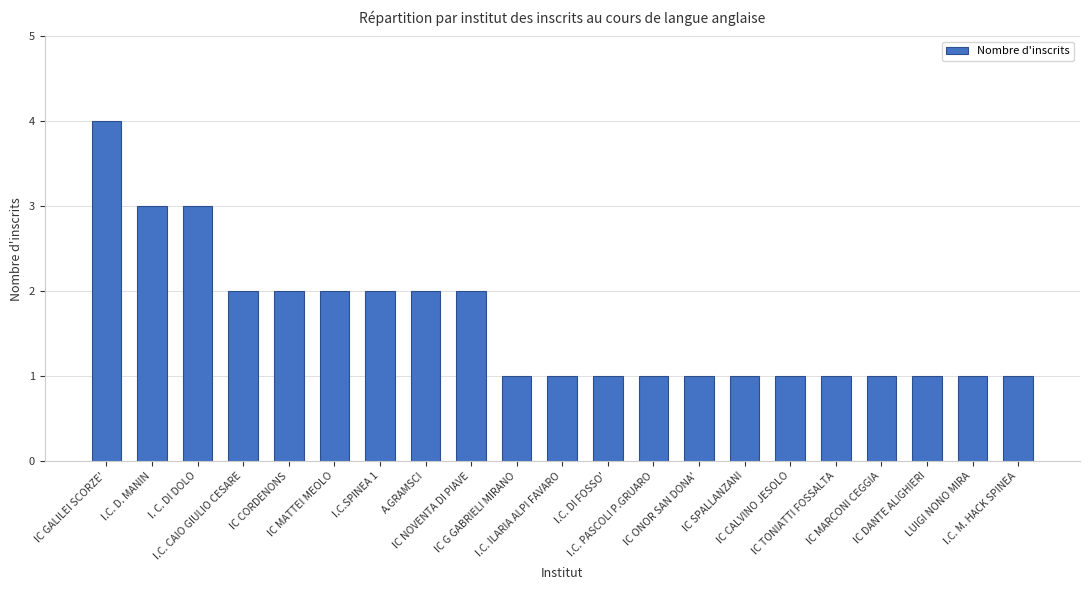

What is the difference between the maximum and second lowest values?

3